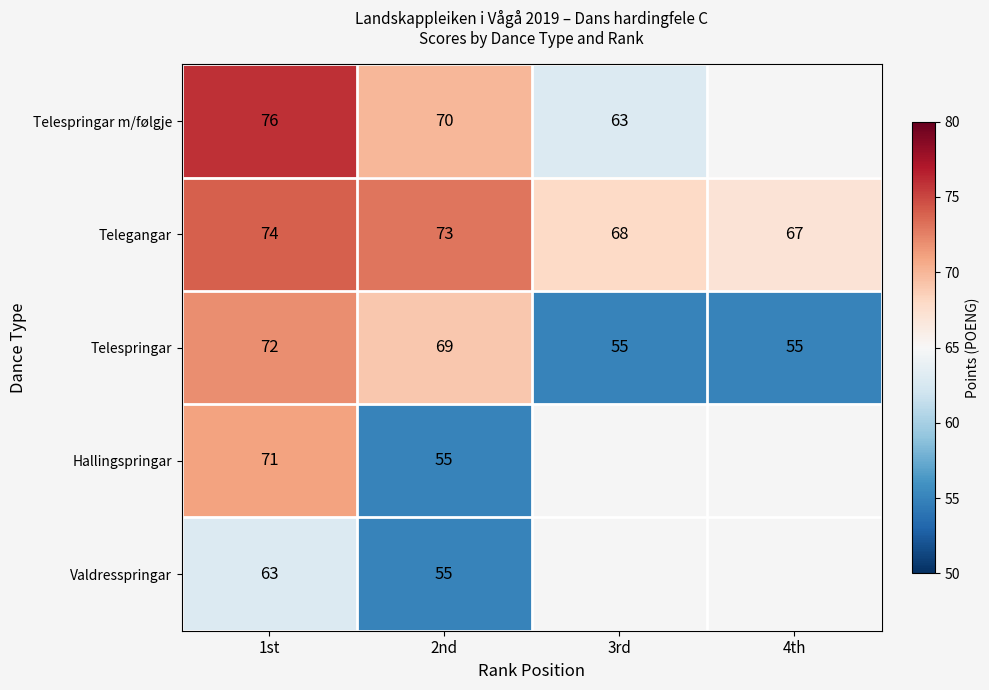

Which has a higher value, 3rd or 1st?

1st